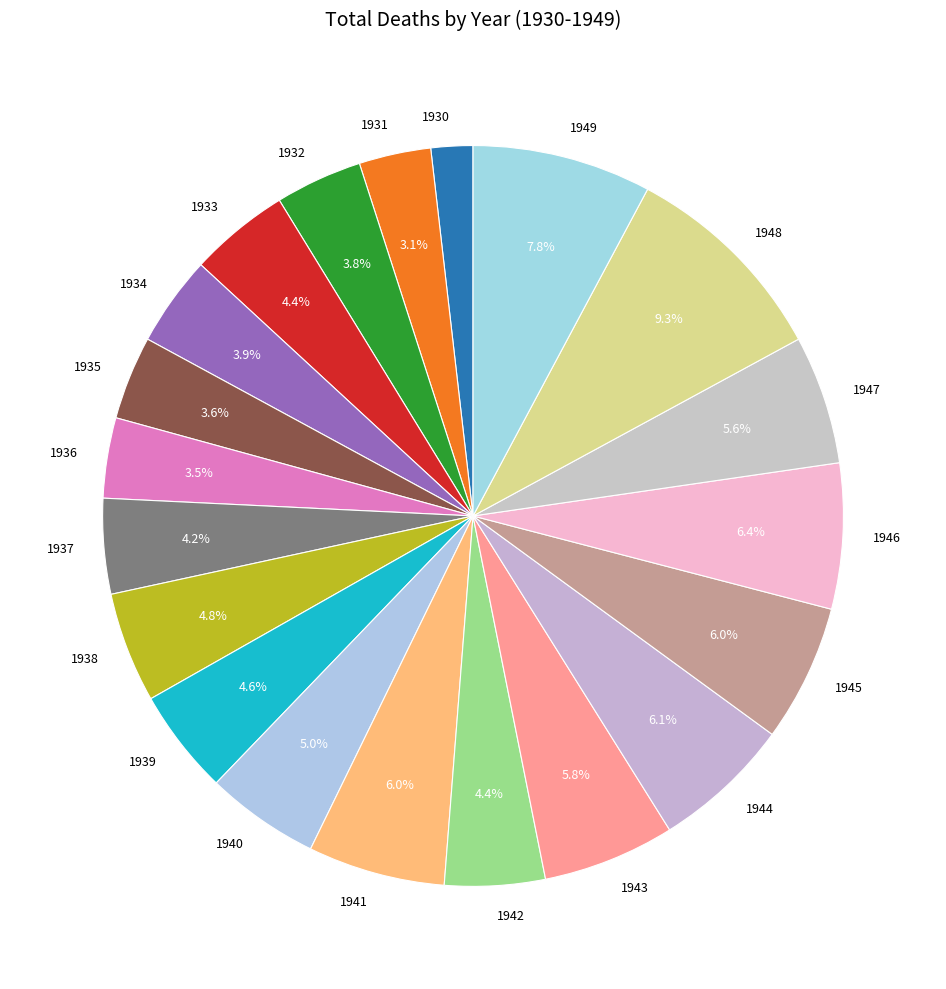

Combined, do 1931 and 1944 account for over 50%?

No